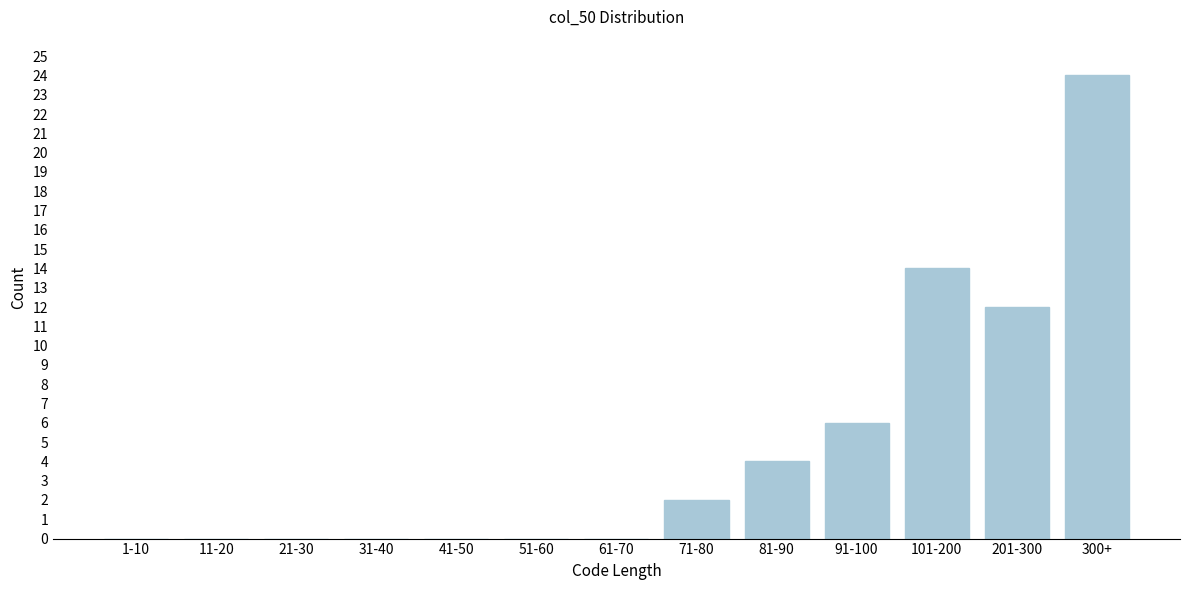

Reading left to right, what are all the values shown in this chart?

1-10=0	11-20=0	21-30=0	31-40=0	41-50=0	51-60=0	61-70=0	71-80=2	81-90=4	91-100=6	101-200=14	201-300=12	300+=24